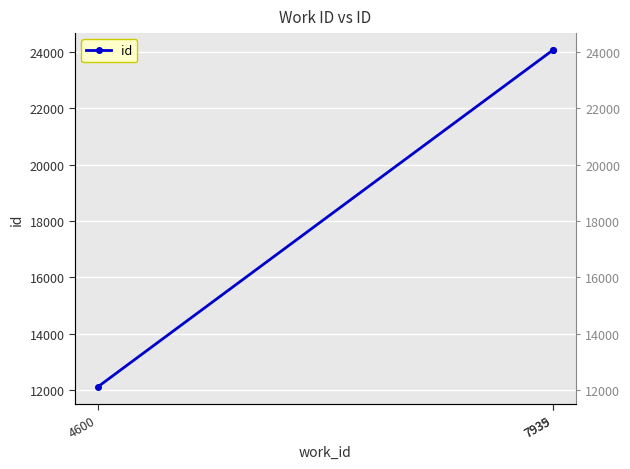

List the labels in order of value, largest first.

7939, 7935, 4600